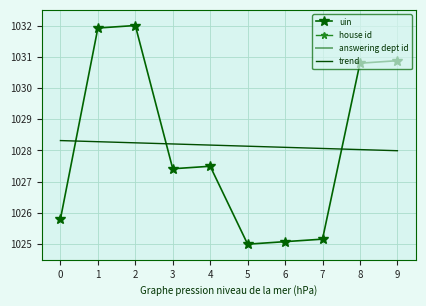

What is the approximate value of trend at 4?

1028.2